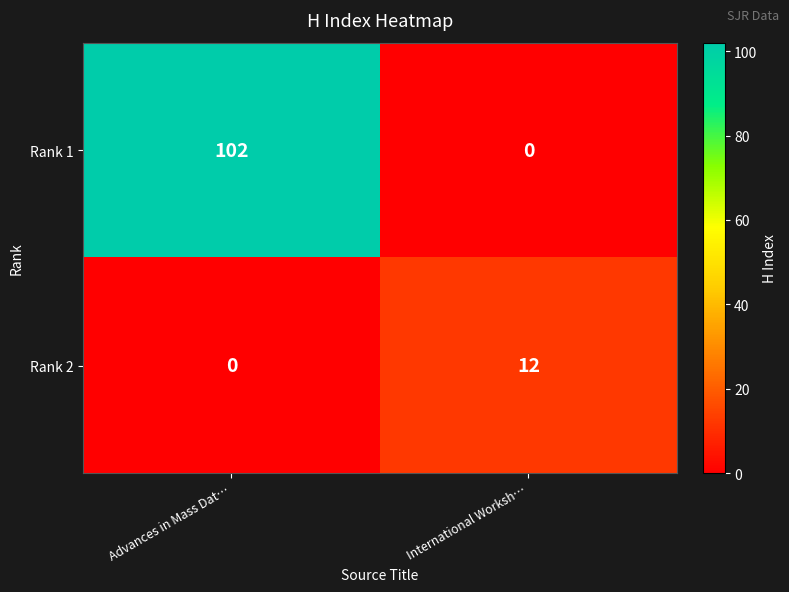

What is the total value across all series at International Worksh…?

12